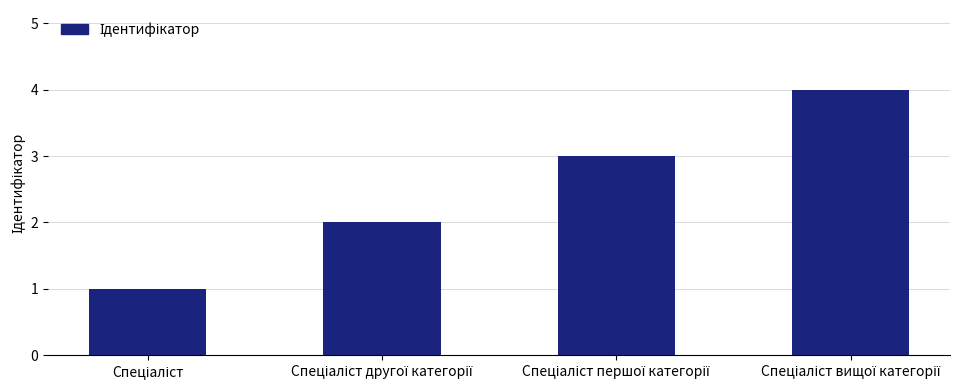

What is the maximum value shown in the chart?

4